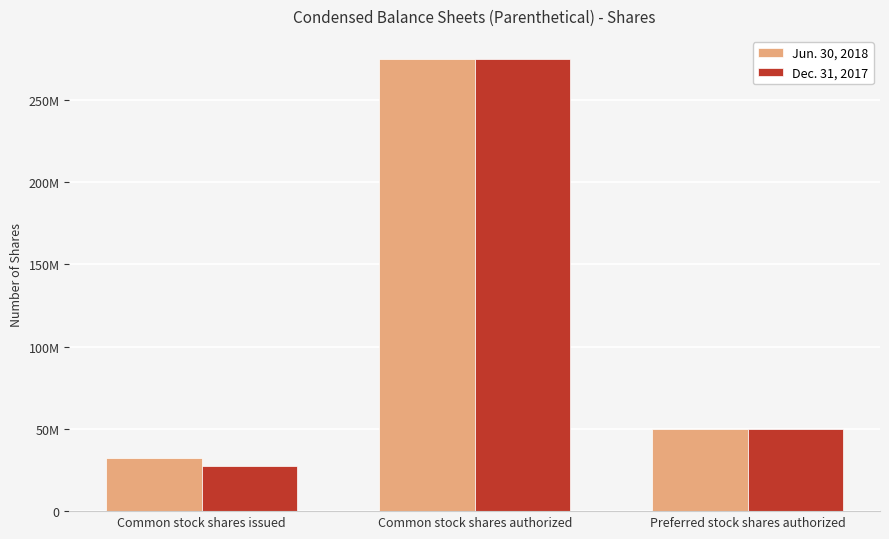

Which has a higher value, Common stock shares issued or Common stock shares authorized?

Common stock shares authorized